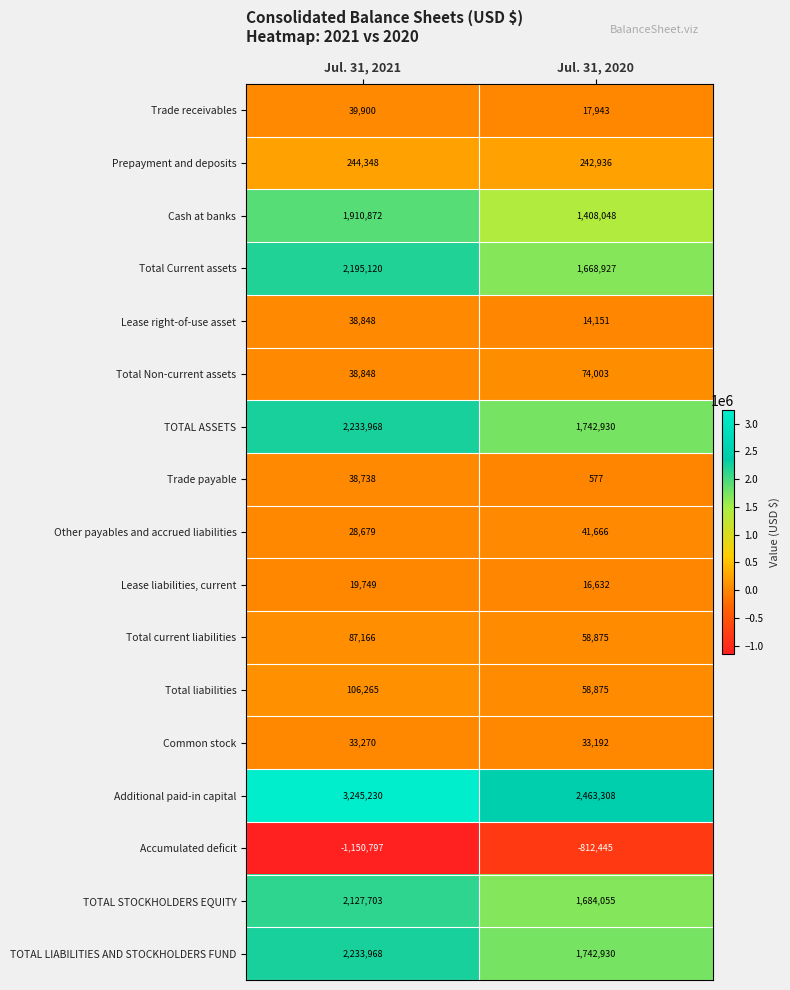

What is the total value across all series at Jul. 31, 2020?

10456603